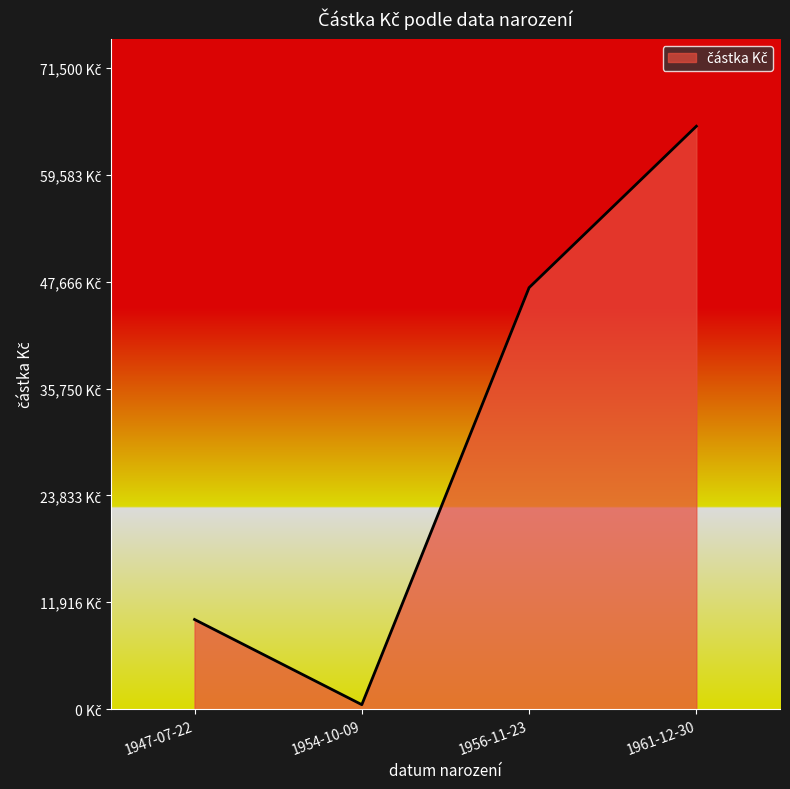

Rank the categories by value from highest to lowest.

1961-12-30, 1956-11-23, 1947-07-22, 1954-10-09